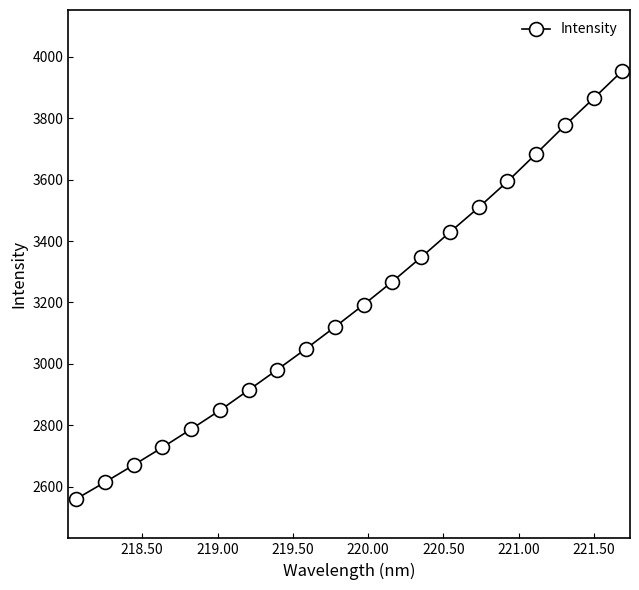

What is the sum of all values?

63897.9